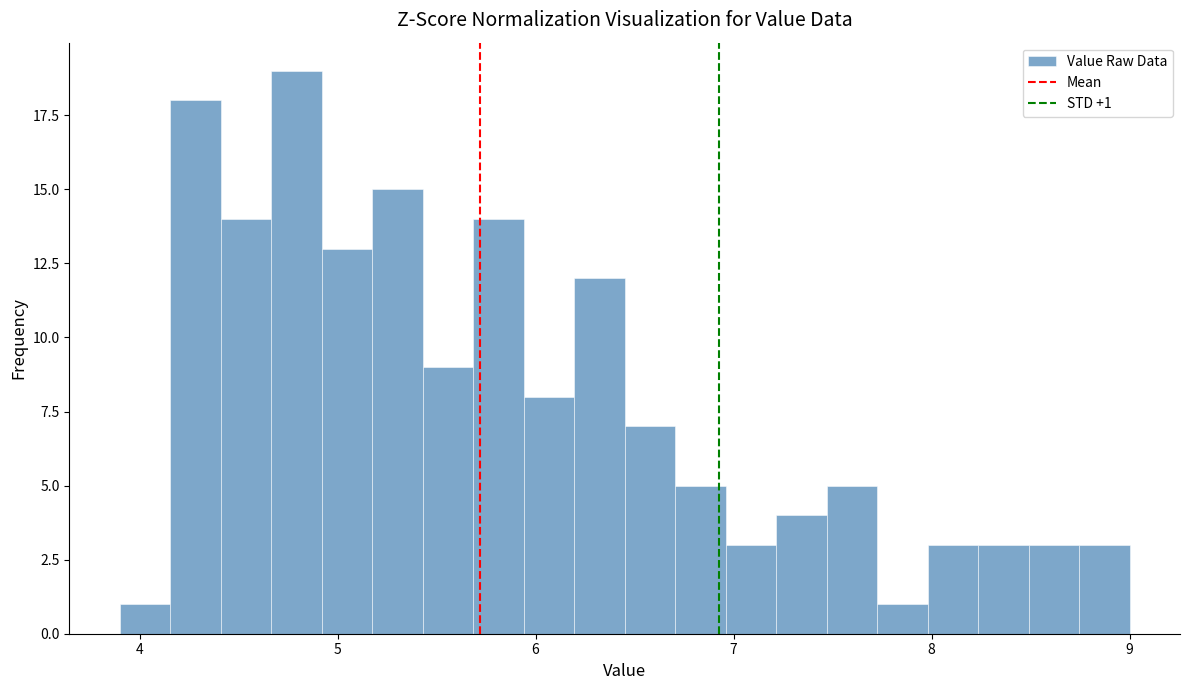

Read against the x-axis, roughly where is the centre of the tallest bar?

4.8